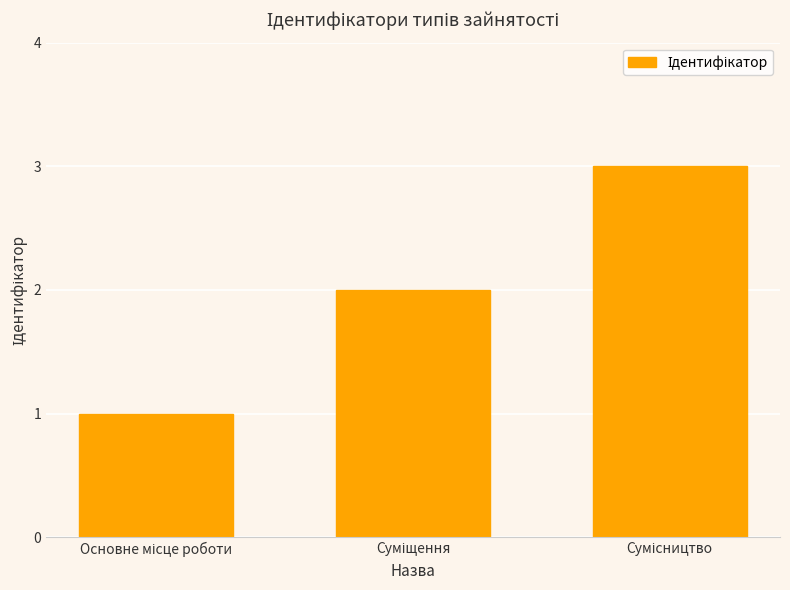

Reading right to left, list all the values displayed in this chart.

3	2	1